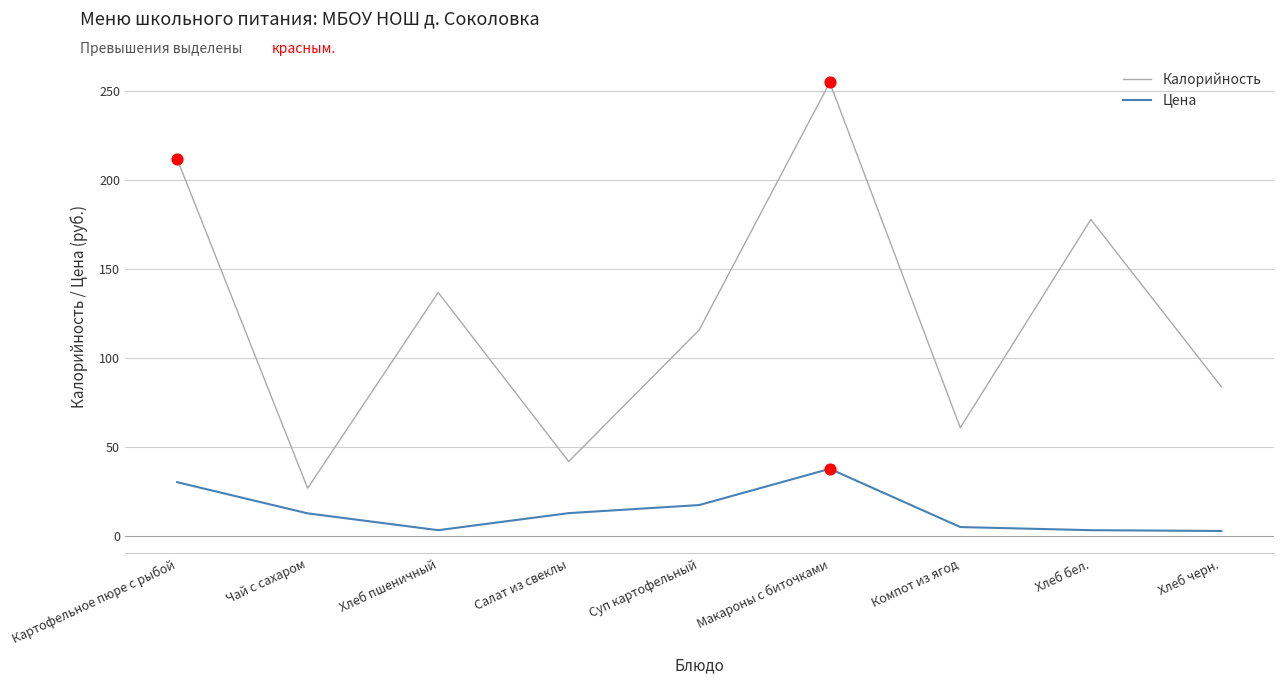

Which series has the largest range (max minus min)?

Калорийность